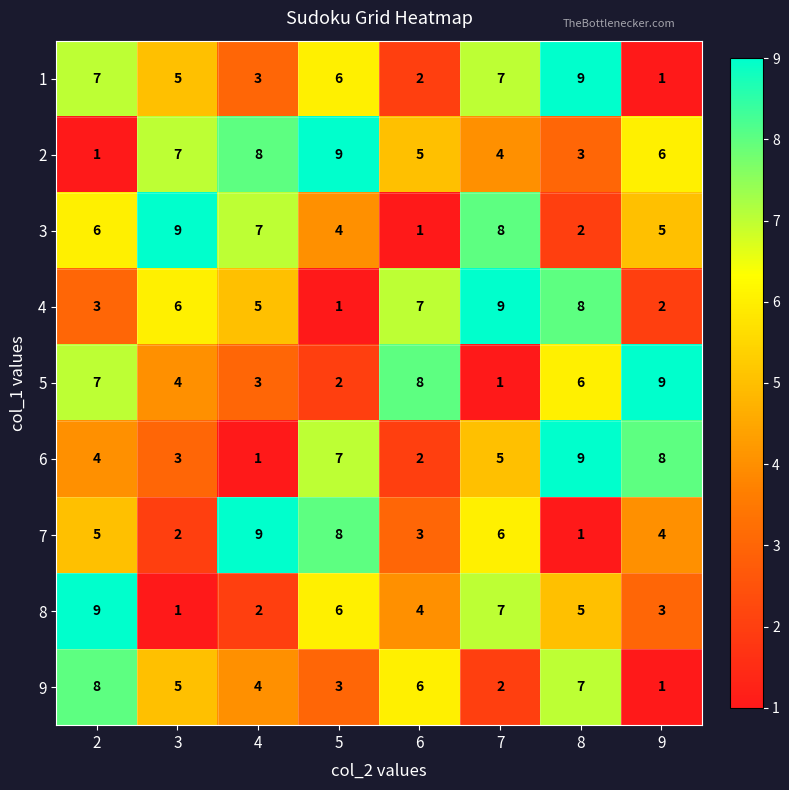

At which label does 2 first exceed 6?

3